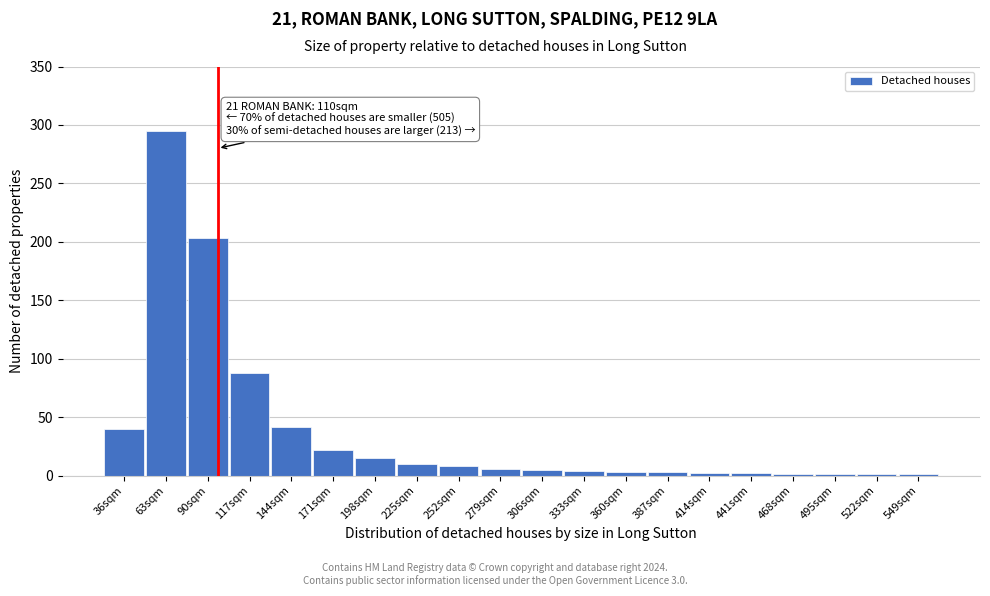

Is it true that the value at 90sqm is 354?

False